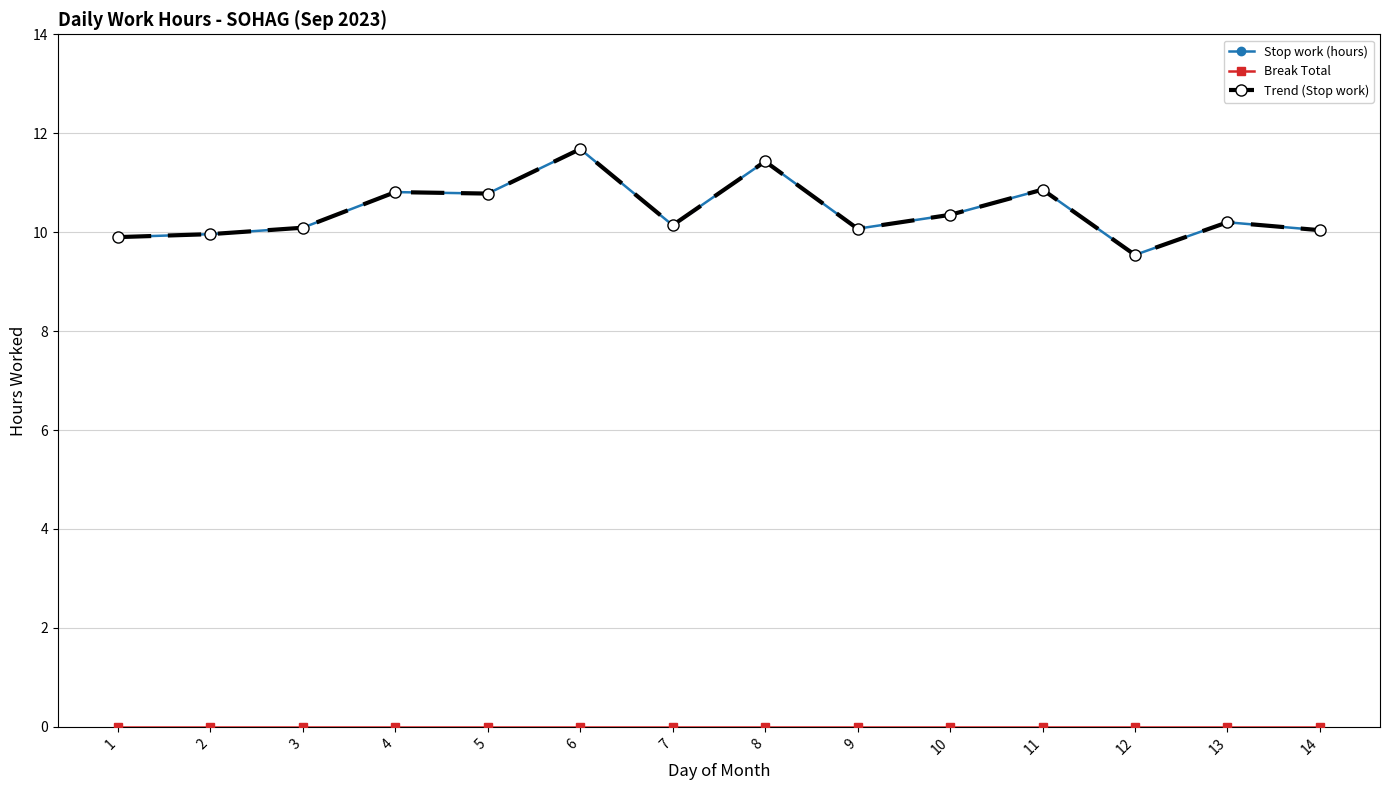

Which series has the largest total across all categories?

Stop work (hours)